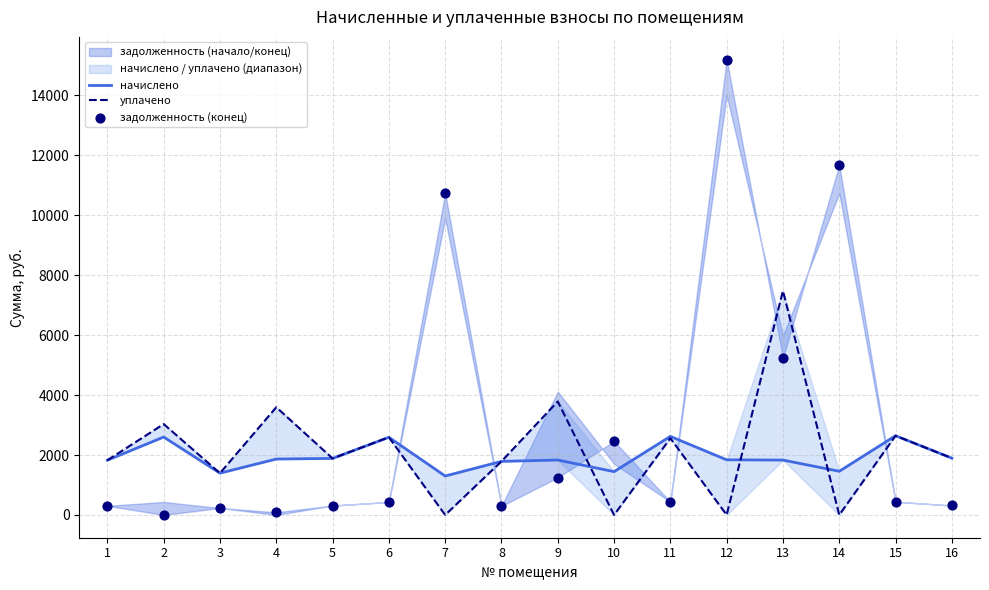

Which series has the widest spread of Y values?

задолженность (конец)